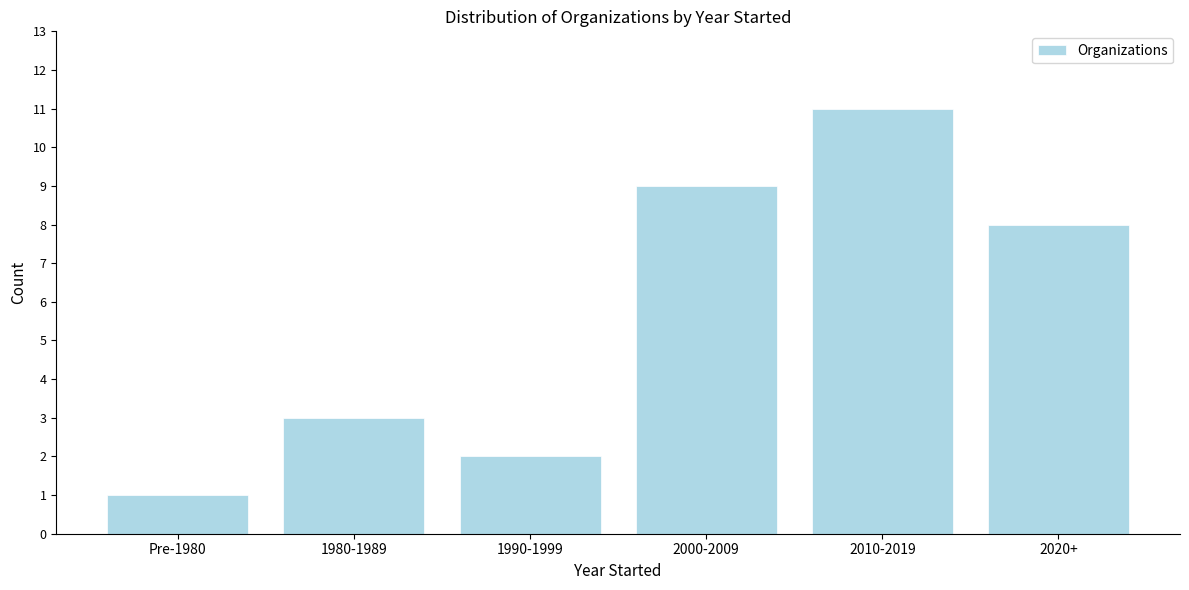

Reading left to right, extract all data points from this chart.

1	3	2	9	11	8